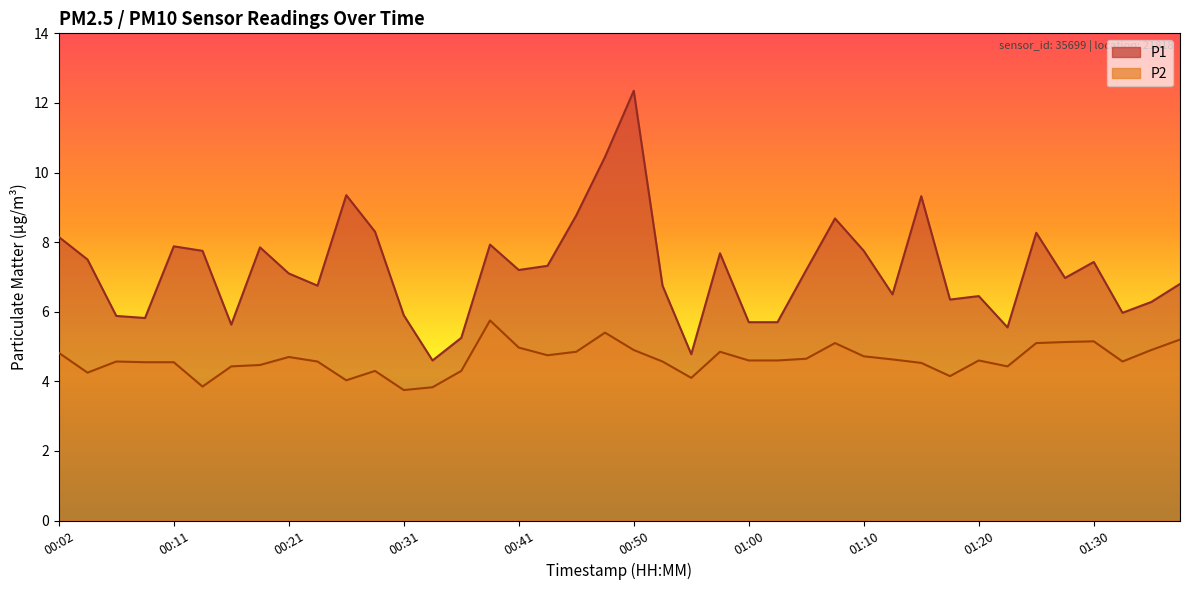

At which category is the sum across all series the highest?

00:50